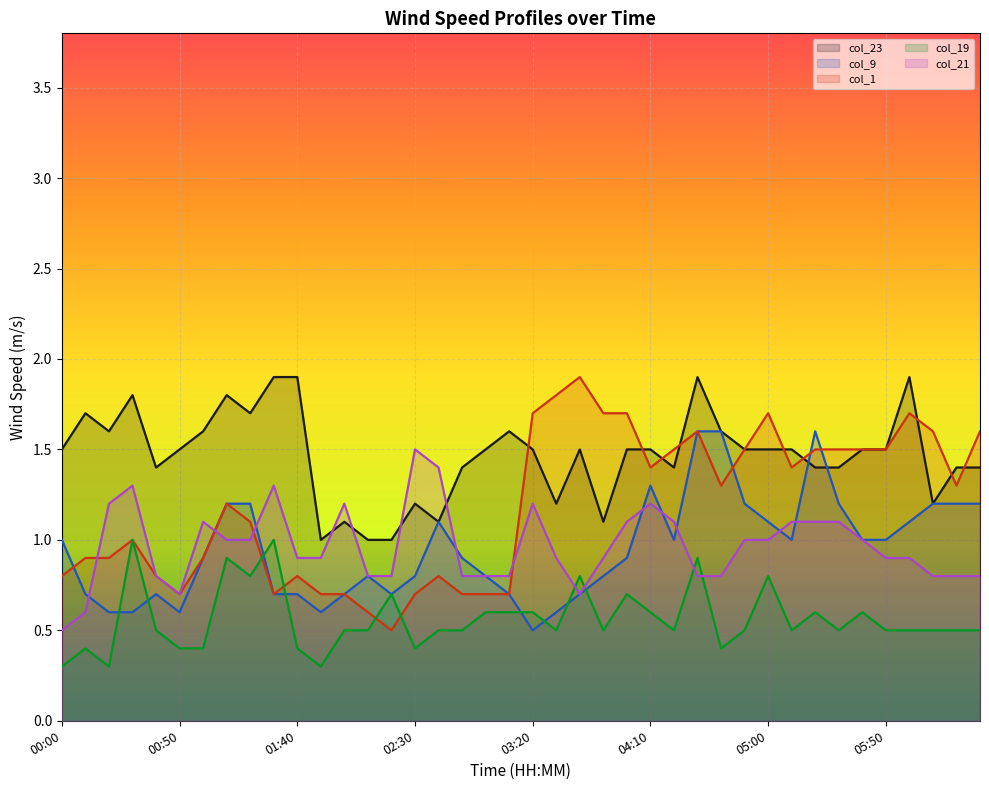

How many col_23 values are between 1 and 2?

40